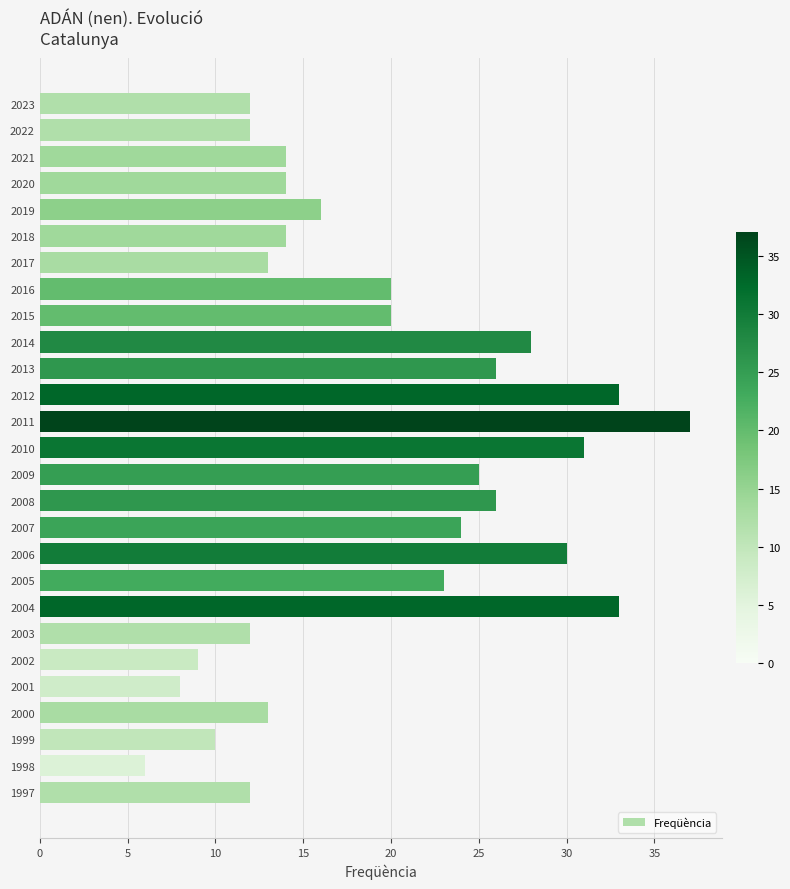

Reading top to bottom, list all the values displayed in this chart.

12	12	14	14	16	14	13	20	20	28	26	33	37	31	25	26	24	30	23	33	12	9	8	13	10	6	12